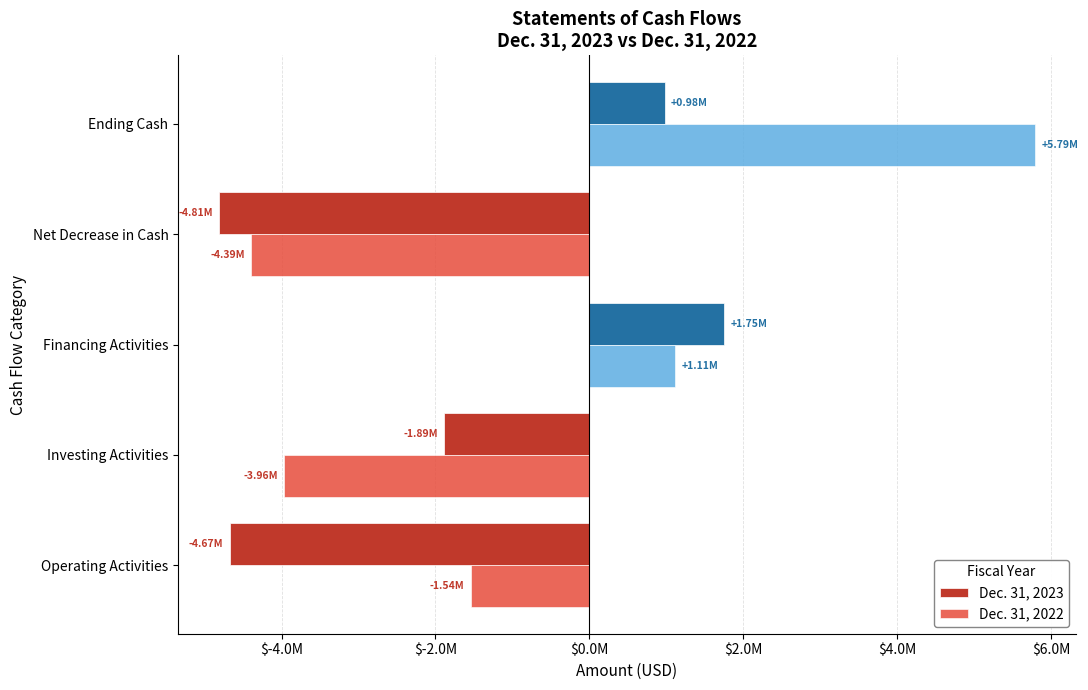

What are all the series names shown in the legend?

Dec. 31, 2023, Dec. 31, 2022